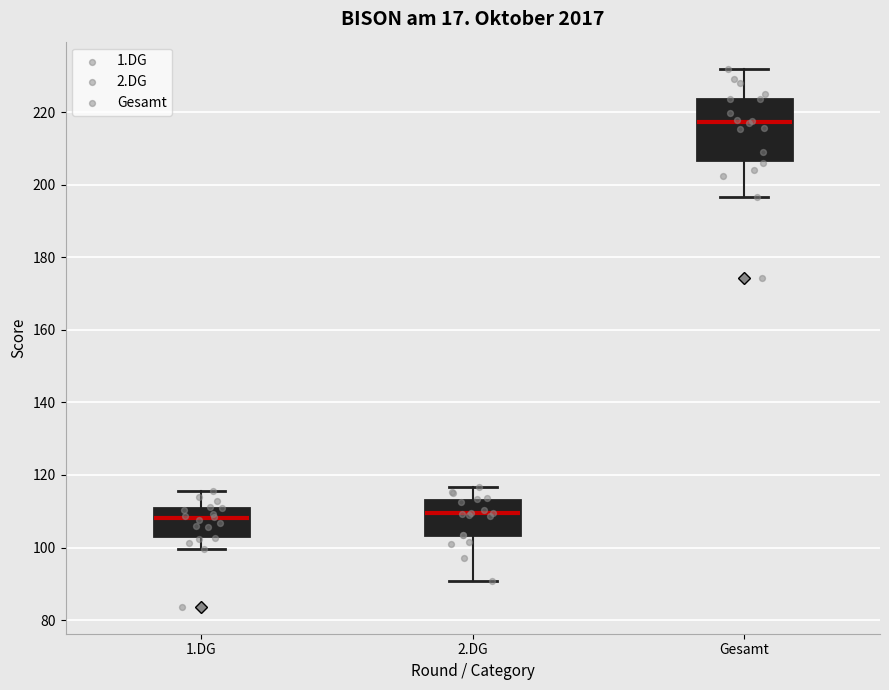

Reading left to right, read every box against the y-axis: the position of its median line, the range the box covers, and the ends of its whiskers. The values are not printed on the chart, so give them approximately, as read against the axis.

1.DG: median 108, box 104 to 110, whiskers 100 to 116
2.DG: median 110, box 104 to 114, whiskers 90 to 116
Gesamt: median 218, box 206 to 224, whiskers 196 to 232